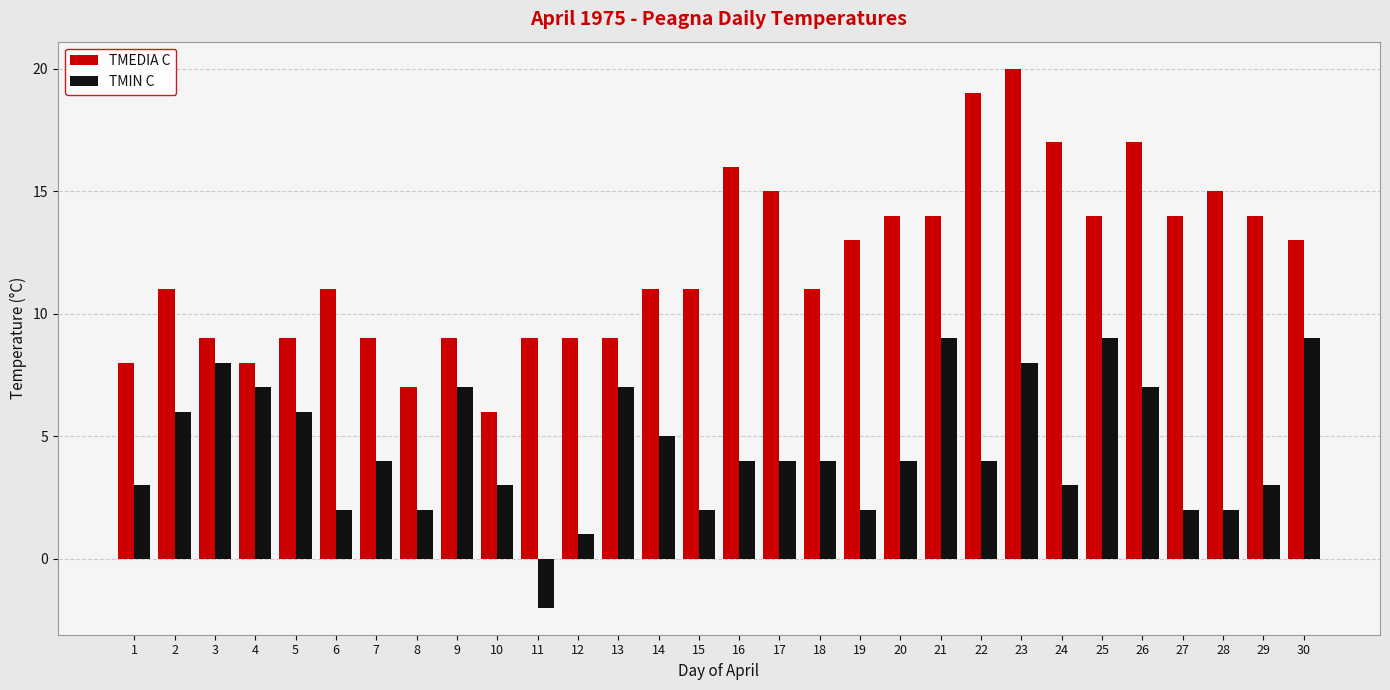

Reading left to right, list all the values displayed in this chart.

TMEDIA C: 8	11	9	8	9	11	9	7	9	6	9	9	9	11	11	16	15	11	13	14	14	19	20	17	14	17	14	15	14	13
TMIN C: 3	6	8	7	6	2	4	2	7	3	-2	1	7	5	2	4	4	4	2	4	9	4	8	3	9	7	2	2	3	9